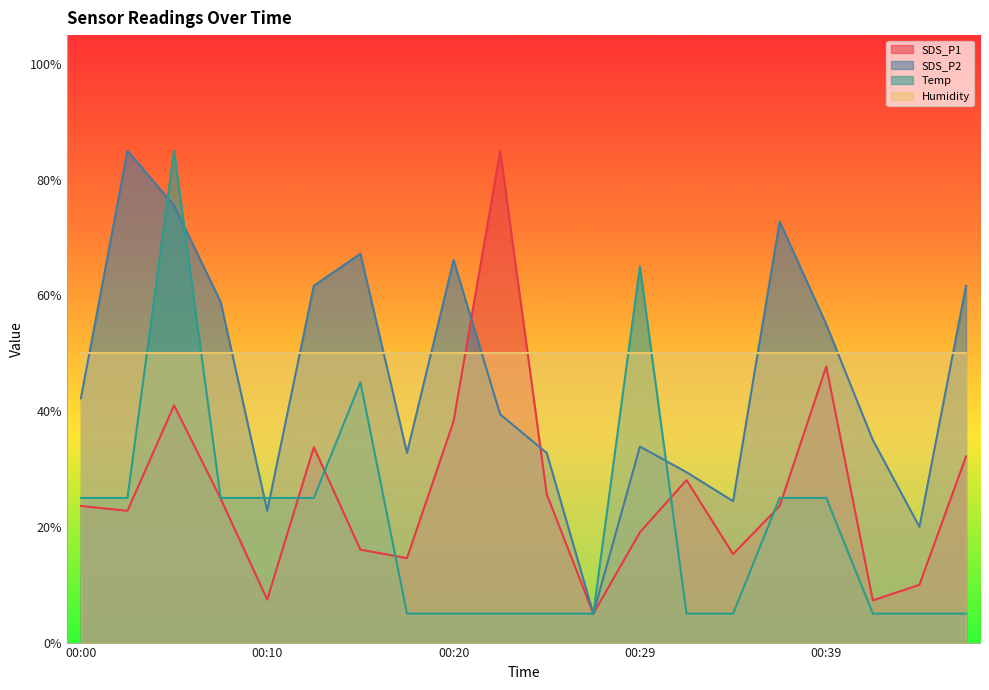

Rank the categories by SDS_P1 value from lowest to highest.

00:27, 00:42, 00:10, 00:44, 00:17, 00:34, 00:15, 00:29, 00:03, 00:00, 00:37, 00:07, 00:25, 00:32, 00:46, 00:12, 00:20, 00:05, 00:39, 00:22